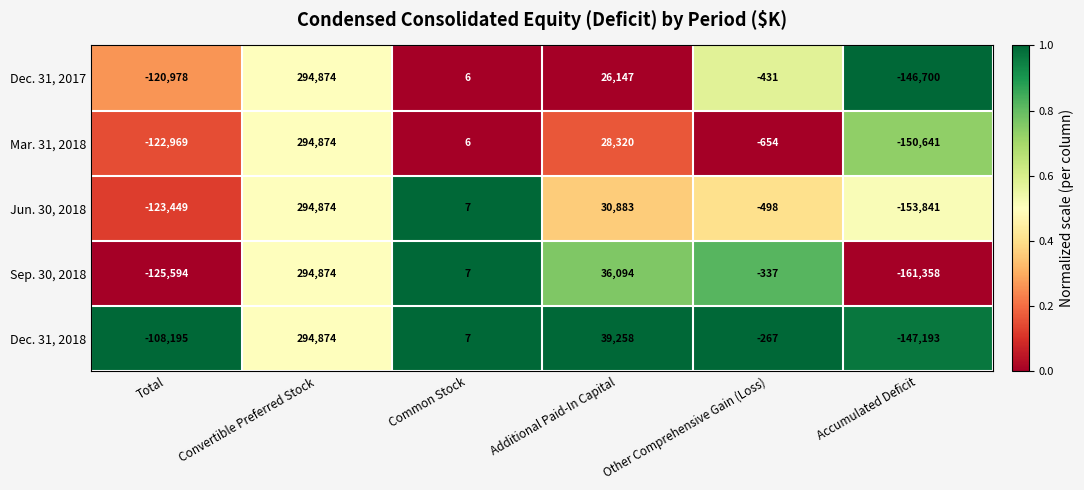

What is the difference between the maximum and minimum values in the Mar. 31, 2018 series?

445515